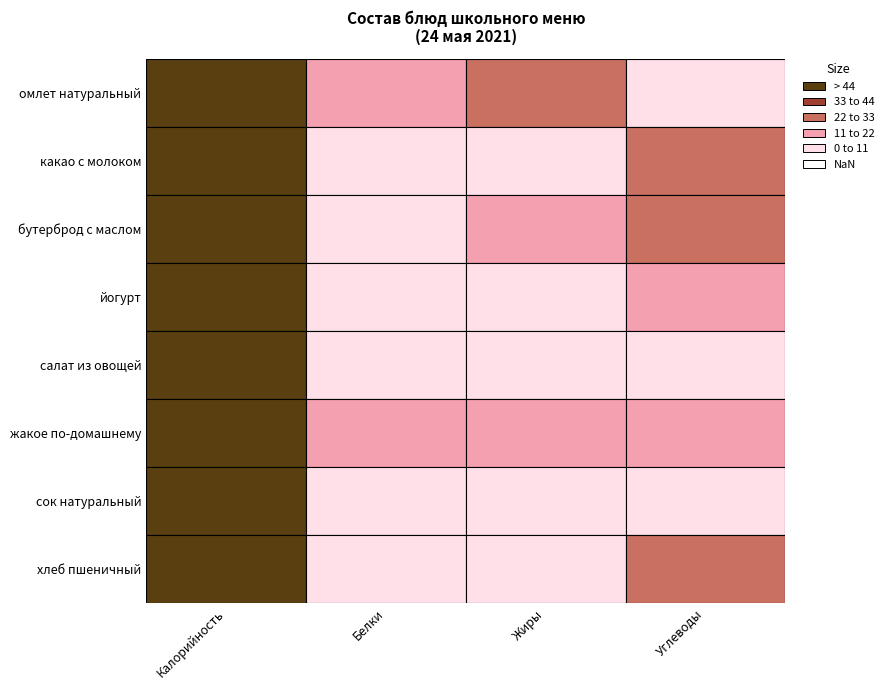

What value does the салат из овощей series have at Белки?

1.8